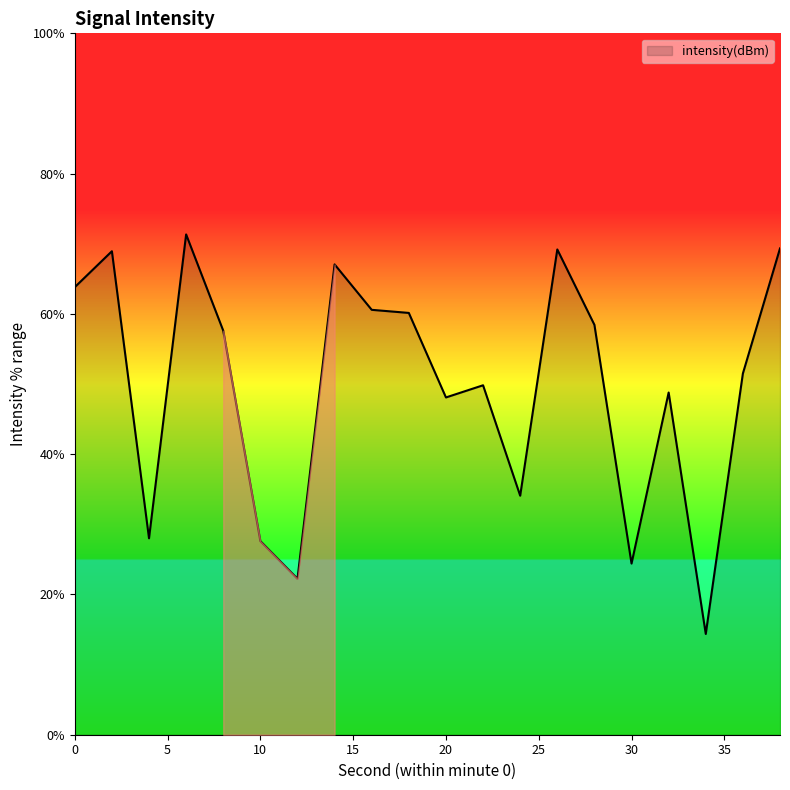

What is the maximum value shown in the chart?

71.3